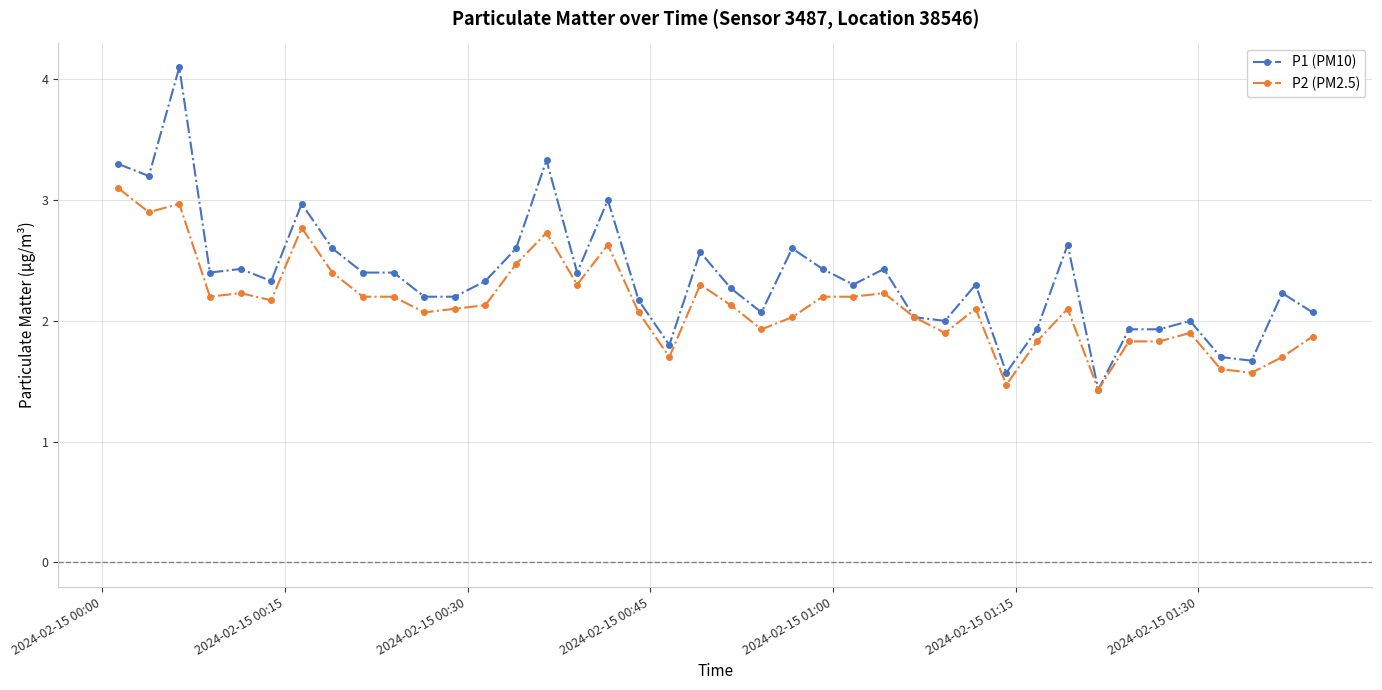

What is the maximum value shown in the chart?

4.1